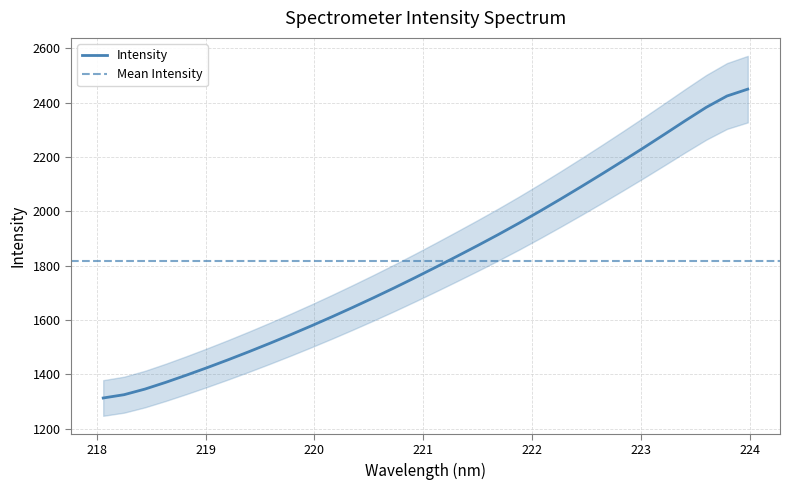

How many data points does each series have?

32